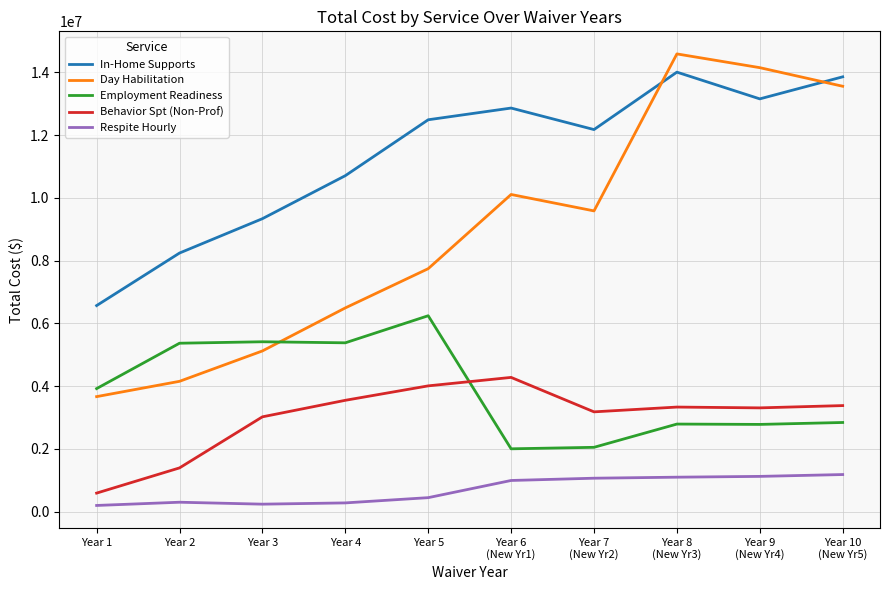

Read the Day Habilitation value at Year 8
(New Yr3).

14587830.0